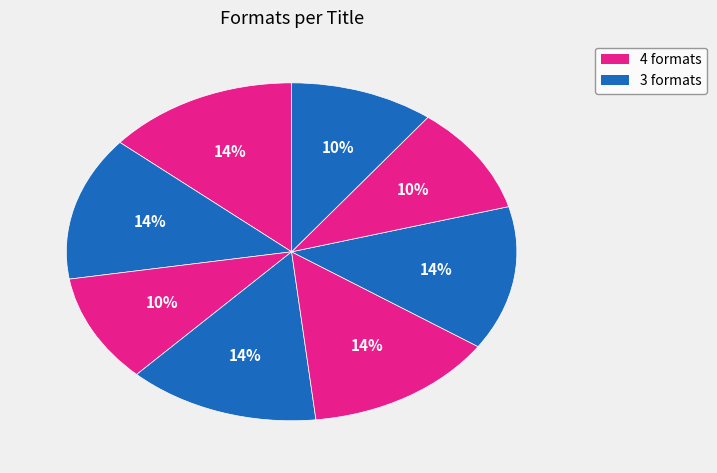

How many slices are in this pie chart?

8